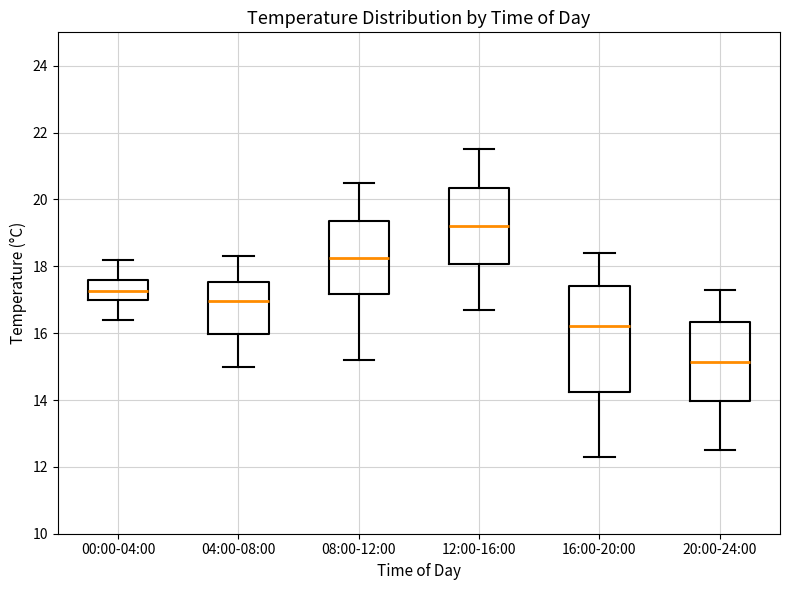

Comparing the boxes themselves (not the whiskers), which one is the tallest?

16:00-20:00